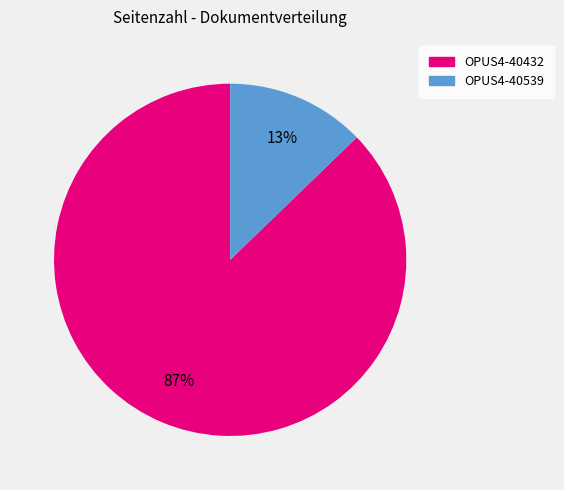

Is it true that OPUS4-40539 is 1% of the pie?

False